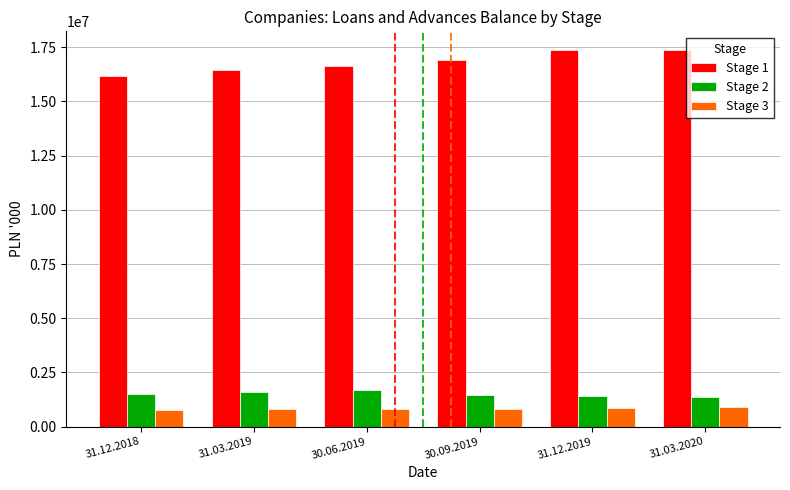

What is the label of the 4th bar from the left?

30.09.2019